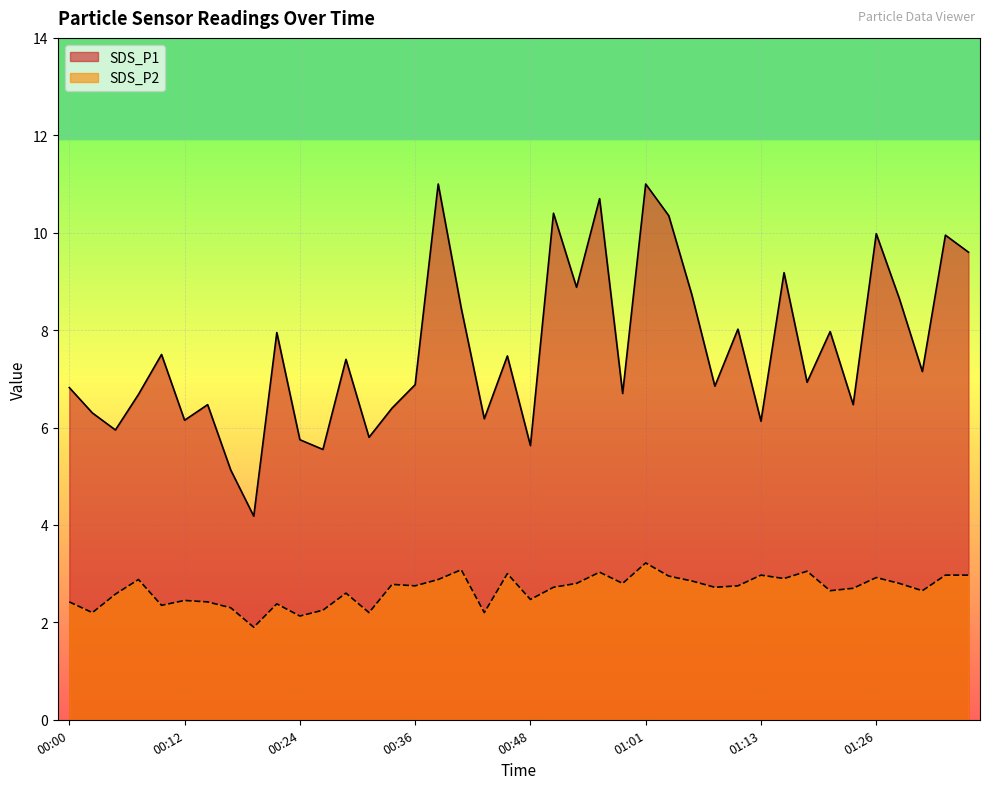

True or false: SDS_P2 and SDS_P1 cross at least once.

False